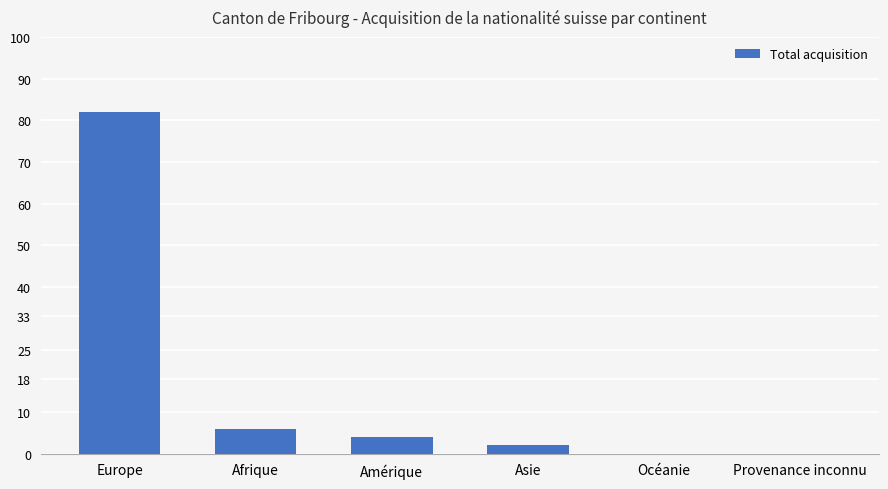

What is the greatest value displayed?

82